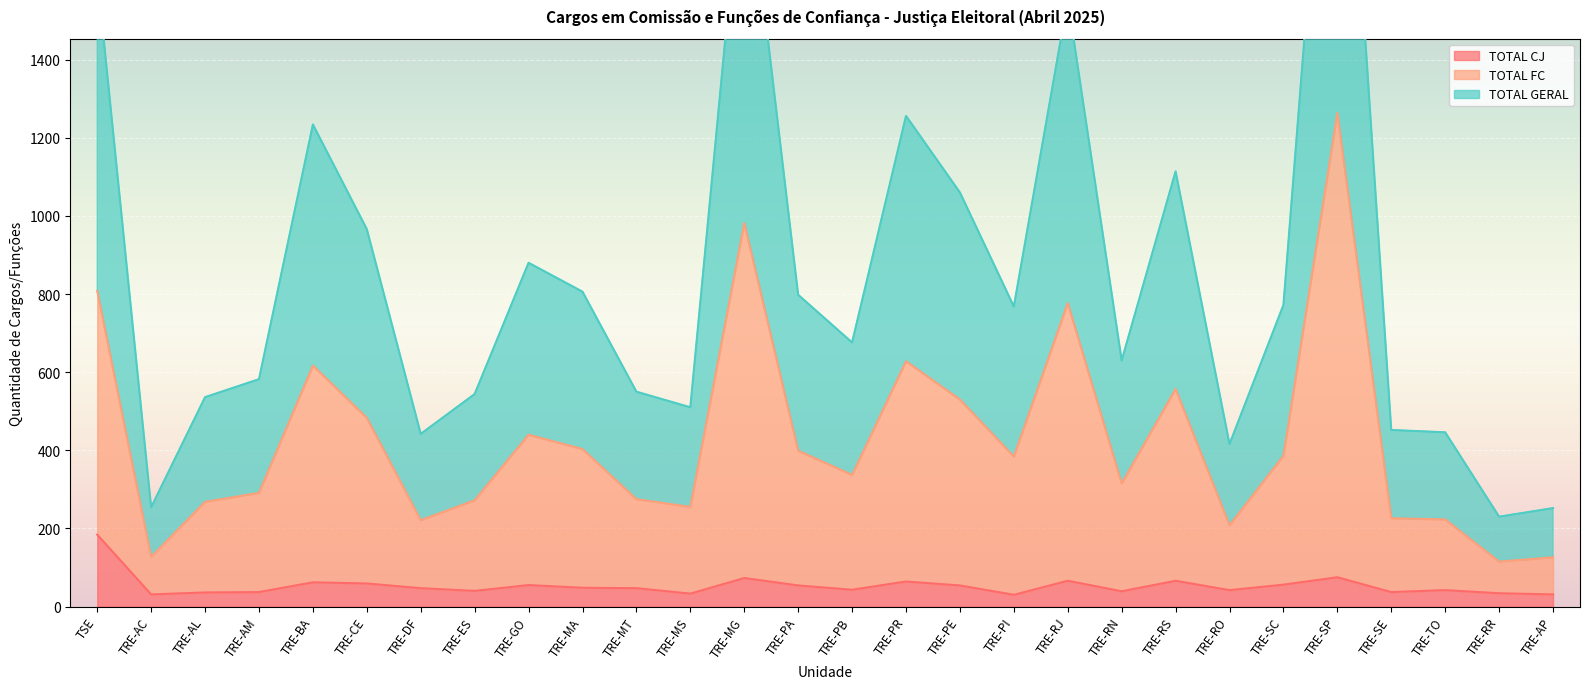

Which category has the highest value across all series?

TRE-SP